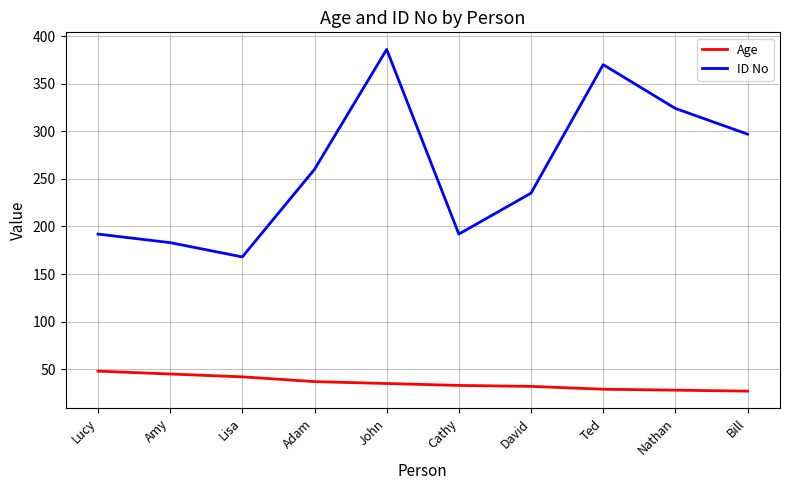

Where does the Age series first go above 35?

Lucy